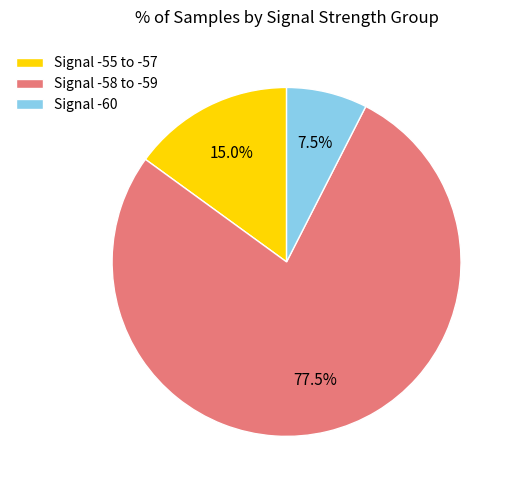

Is there any slice that represents more than half of the pie?

Yes